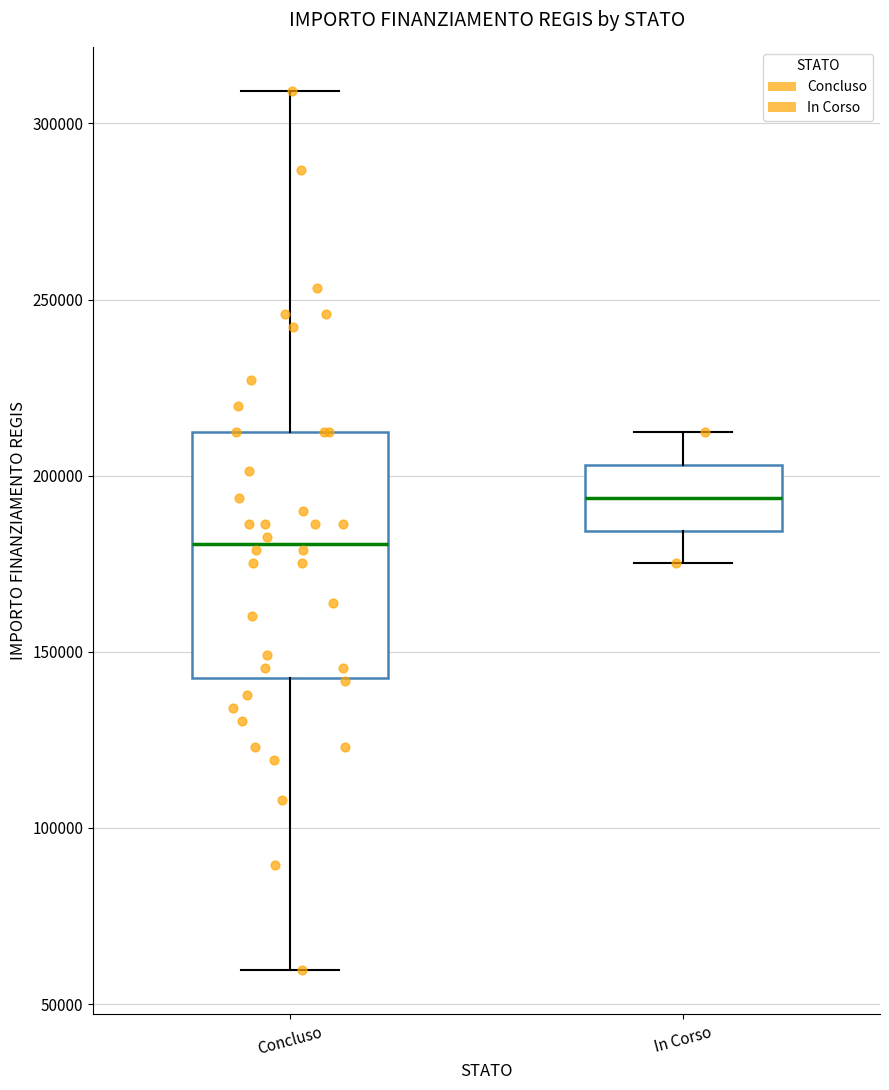

Reading left to right, read every box against the y-axis: the position of its median line, the range the box covers, and the ends of its whiskers. The values are not printed on the chart, so give them approximately, as read against the axis.

Concluso: median 180000, box 145000 to 210000, whiskers 60000 to 310000
In Corso: median 195000, box 185000 to 205000, whiskers 175000 to 210000